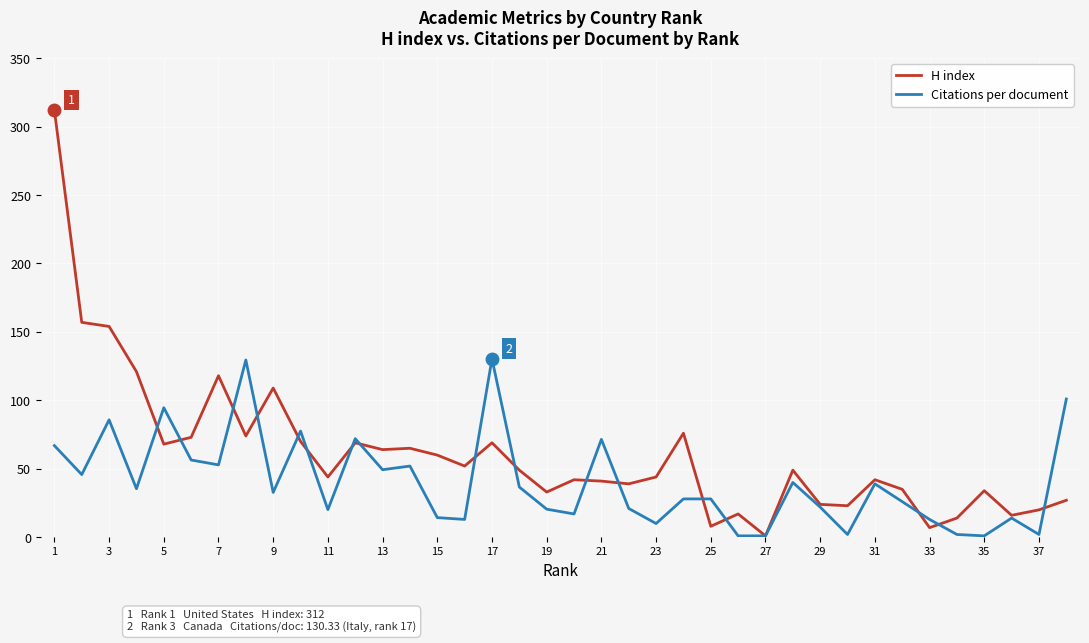

Rank the series by their maximum value, from highest to lowest.

H index, Citations per document